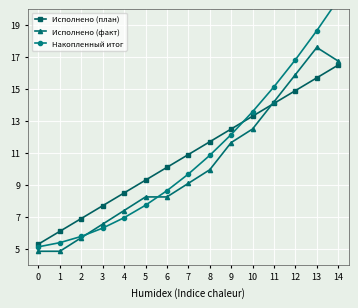

List the series in order of their peak value, lowest first.

Исполнено (план), Исполнено (факт), Накопленный итог